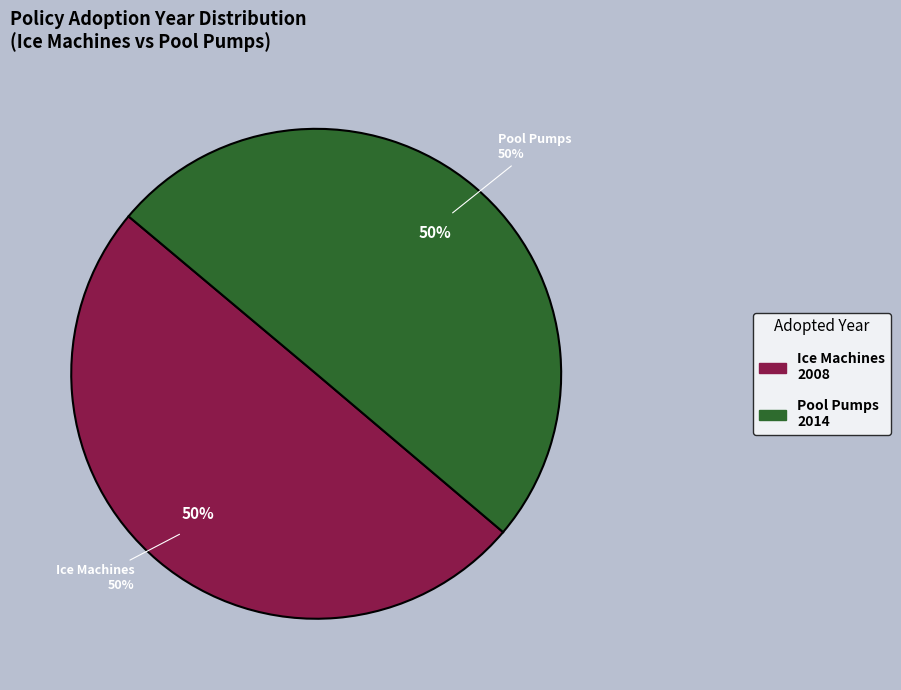

Between ENERGY STAR Ice Machines and ENERGY STAR Pool Pumps, which is larger?

ENERGY STAR Pool Pumps